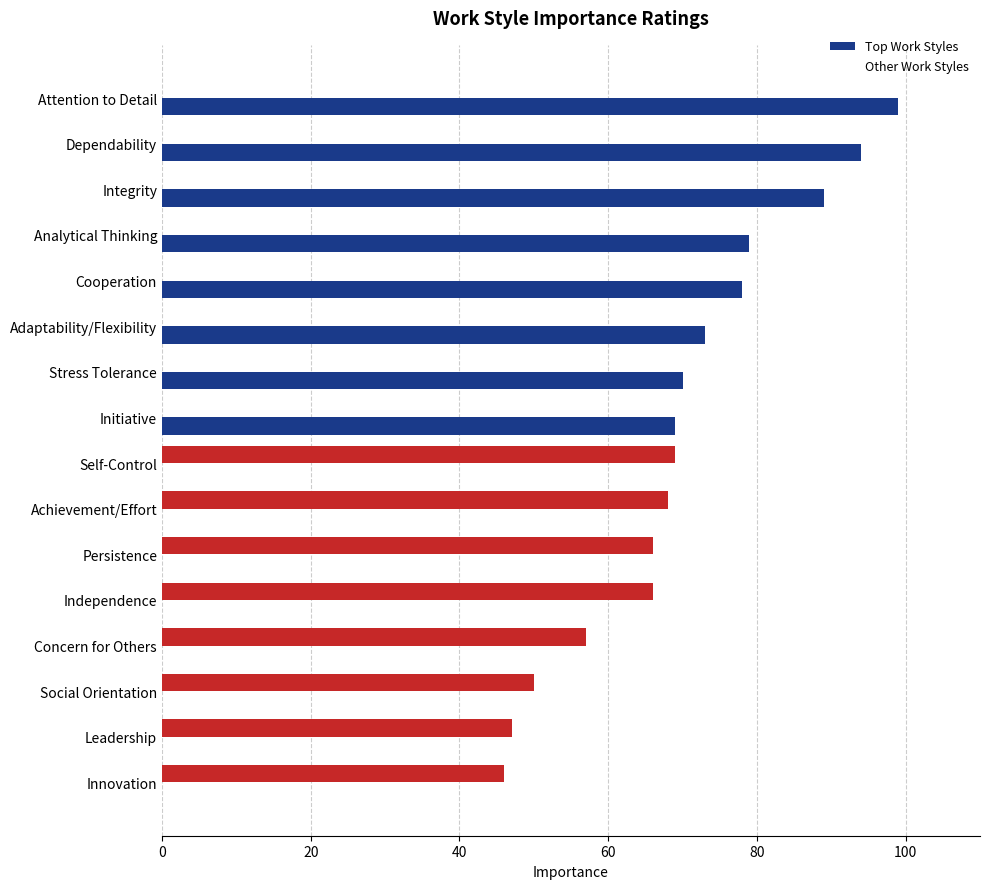

Is the value of Other Work Styles at Self-Control greater than the value of Top Work Styles at Initiative?

No